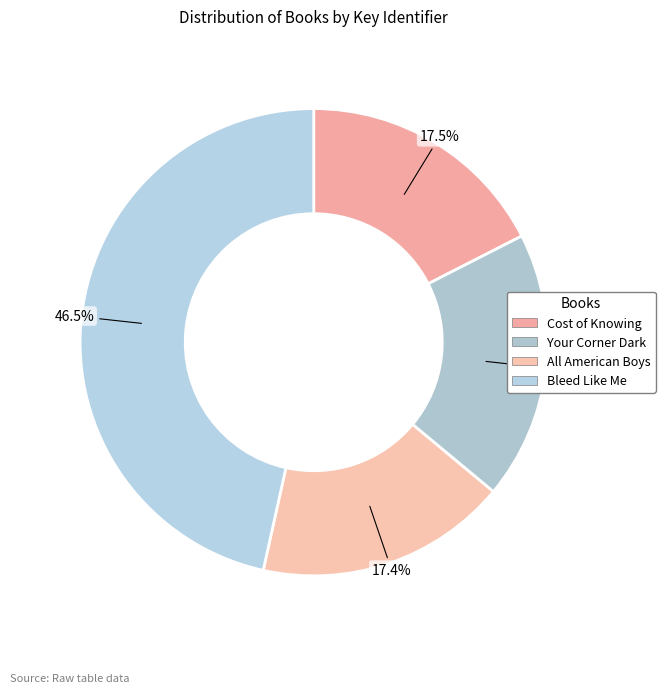

To the nearest percent, what portion does Cost of Knowing represent?

17%